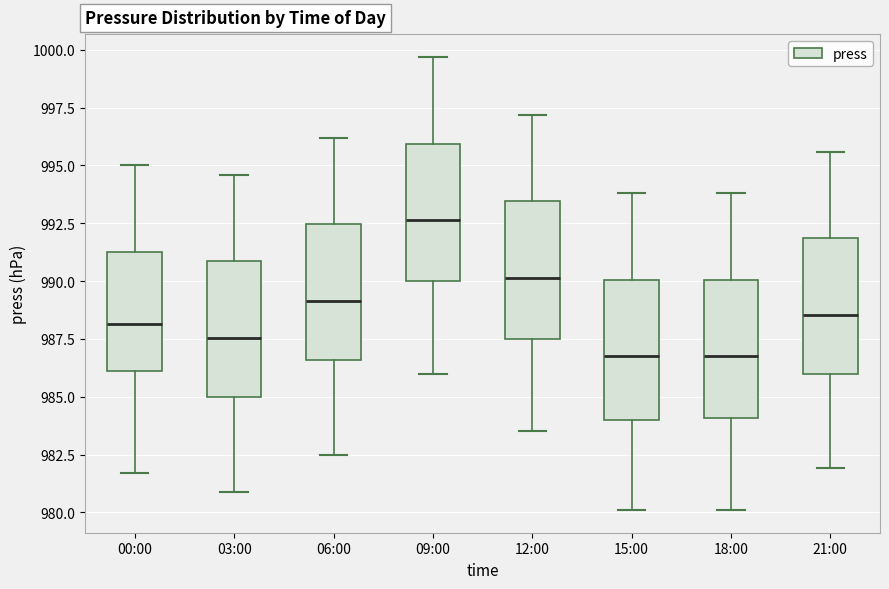

Reading left to right, read every box against the y-axis: the position of its median line, the range the box covers, and the ends of its whiskers. The values are not printed on the chart, so give them approximately, as read against the axis.

00:00: median 988.0, box 986.0 to 991.5, whiskers 981.5 to 995.0
03:00: median 987.5, box 985.0 to 991.0, whiskers 981.0 to 994.5
06:00: median 989.0, box 986.5 to 992.5, whiskers 982.5 to 996.0
09:00: median 992.5, box 990.0 to 996.0, whiskers 986.0 to 999.5
12:00: median 990.0, box 987.5 to 993.5, whiskers 983.5 to 997.0
15:00: median 987.0, box 984.0 to 990.0, whiskers 980.0 to 994.0
18:00: median 987.0, box 984.0 to 990.0, whiskers 980.0 to 994.0
21:00: median 988.5, box 986.0 to 992.0, whiskers 982.0 to 995.5